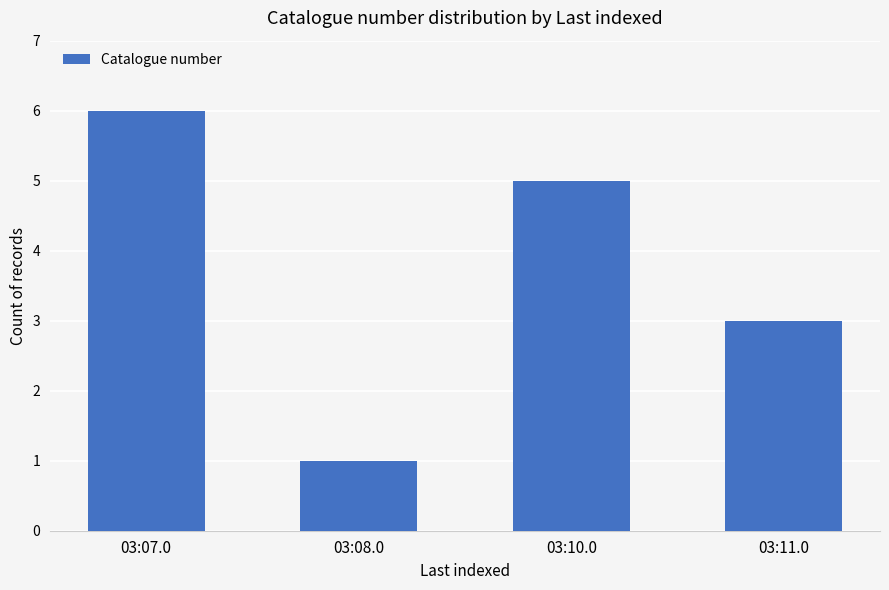

What is the sum of all values?

15